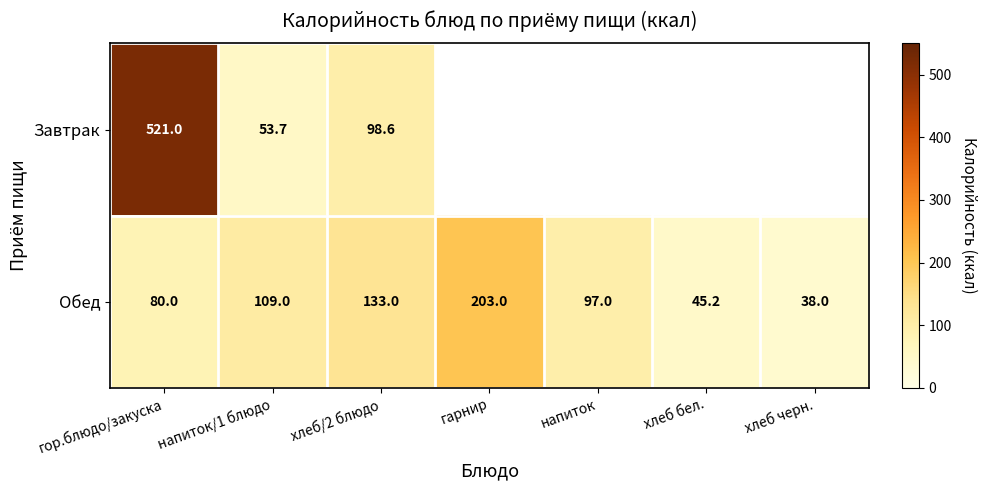

The Обед series shows 133.0 at хлеб/2 блюдо. True or false?

True